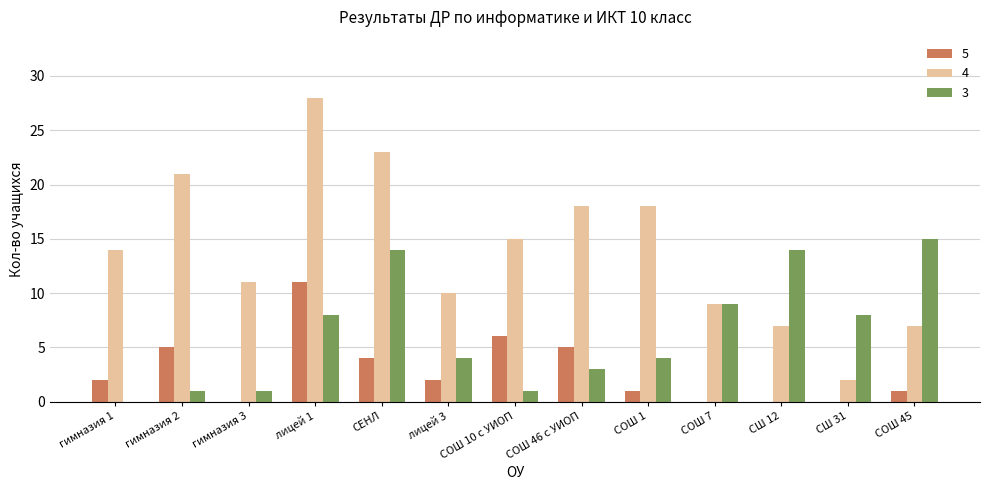

Which category has the highest value across all series?

лицей 1